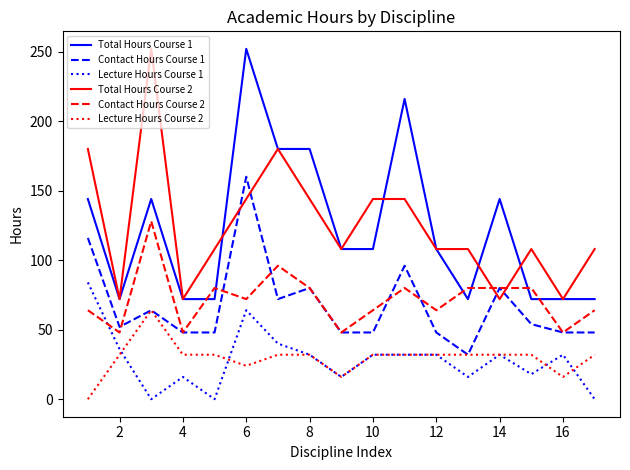

True or false: Total Hours Course 1 and Contact Hours Course 1 cross at least once.

False